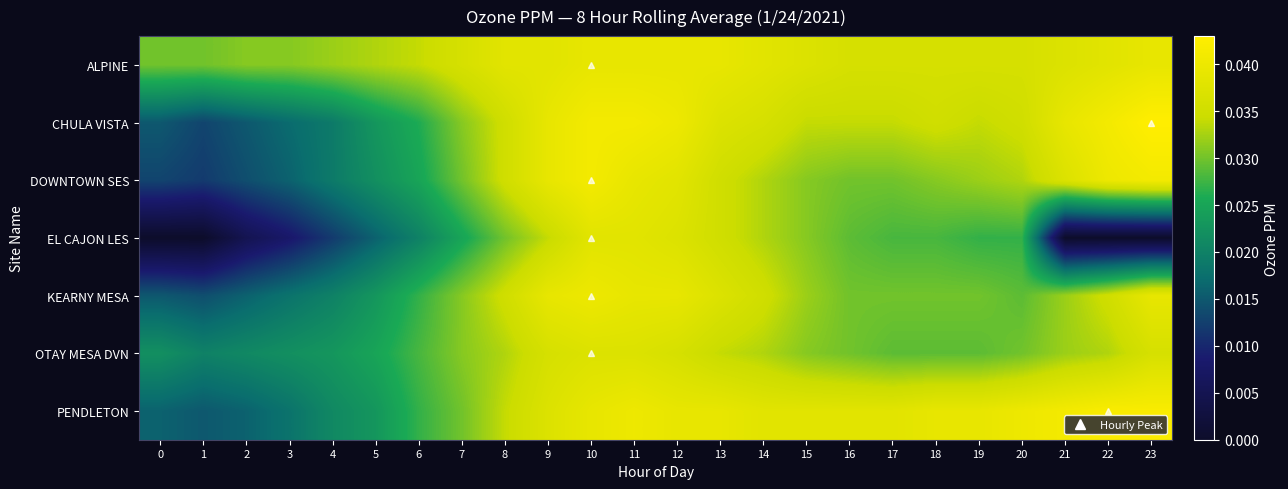

Which category has the highest value across all series?

23